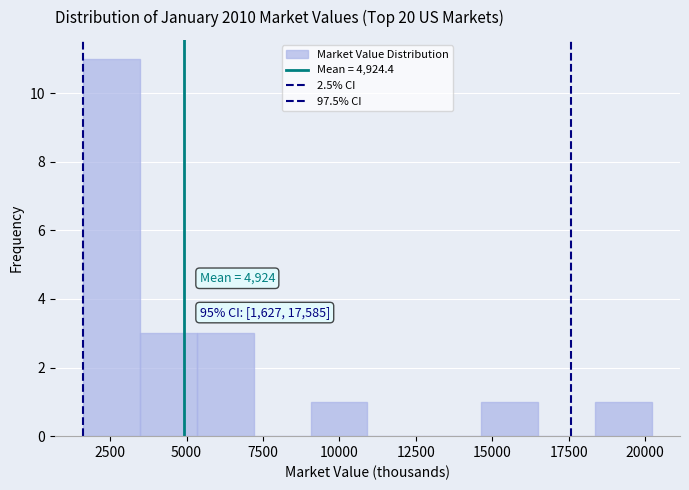

Around what value on the x-axis is the tallest bar? Give the approximate position of its centre, as read against the axis.

2500